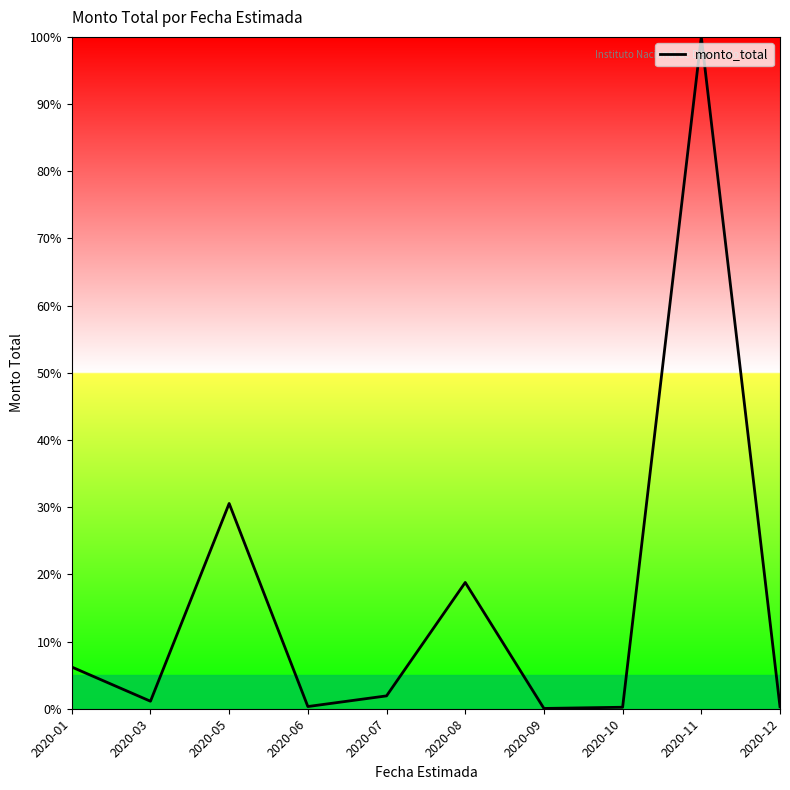

Which has a higher value, 2020-05 or 2020-12?

2020-05